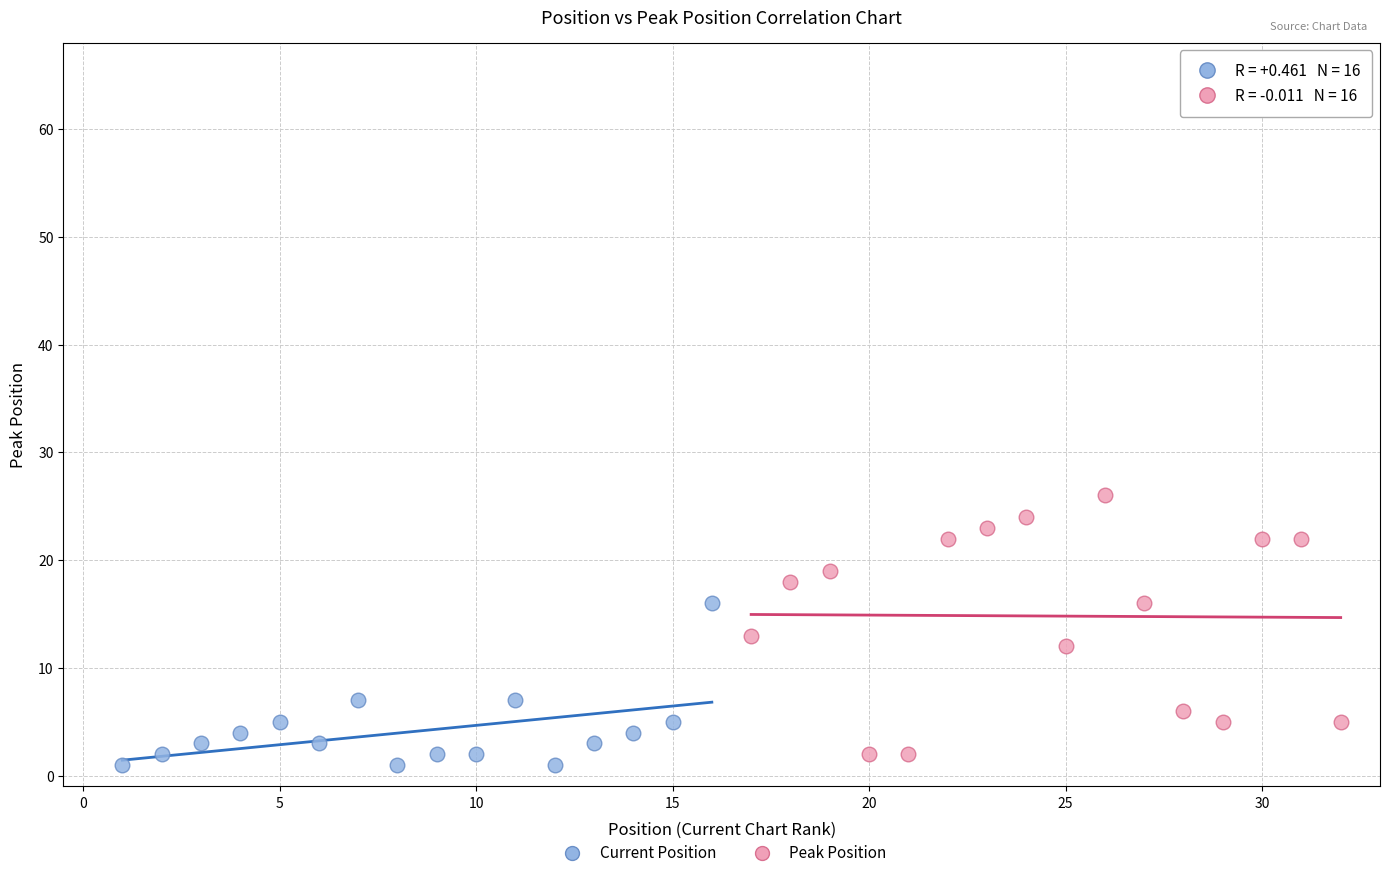

Which series reaches the maximum Y coordinate?

Peak Position